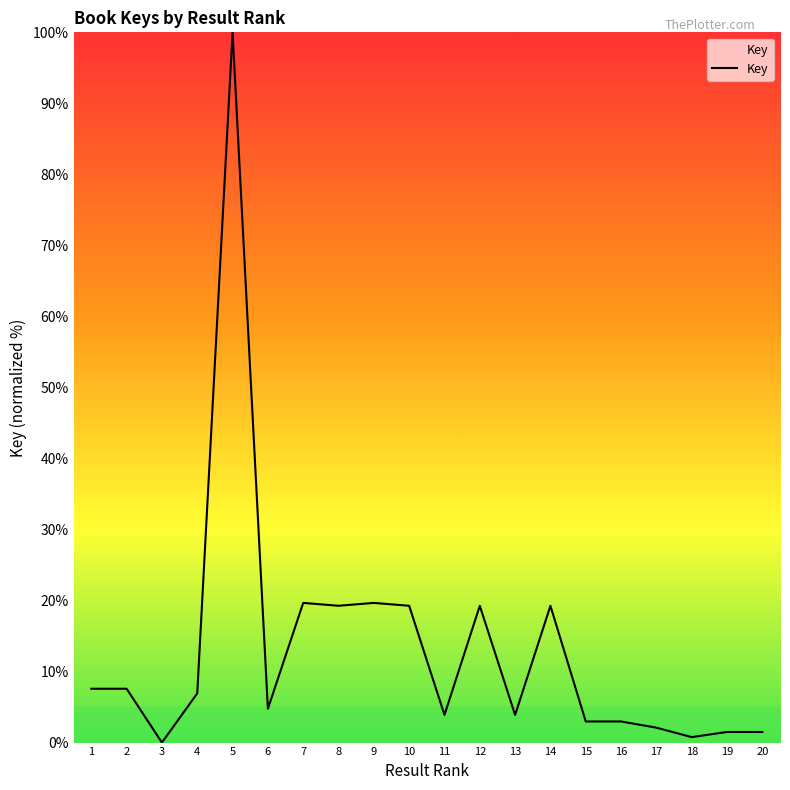

True or false: the data shows 61.1 at 5.

False